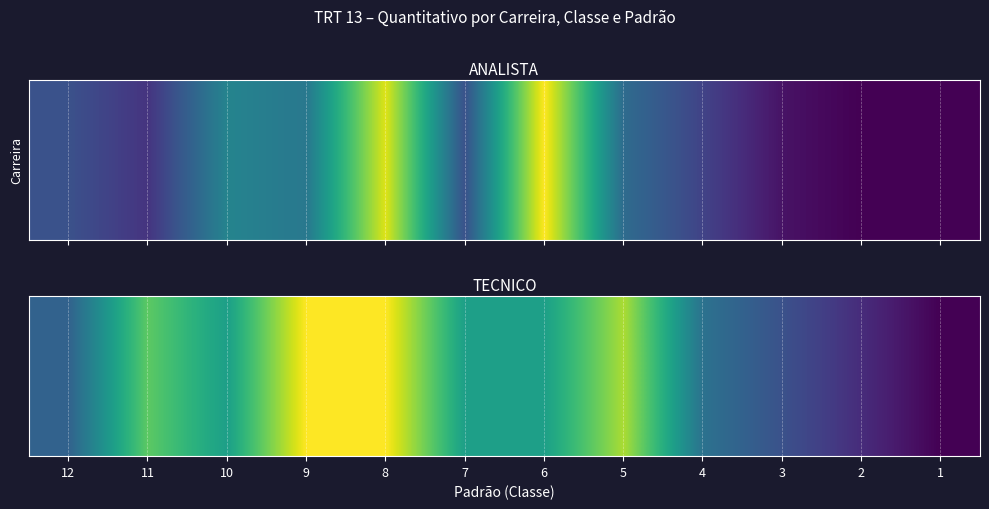

Which has a higher value, 3 or 10?

10